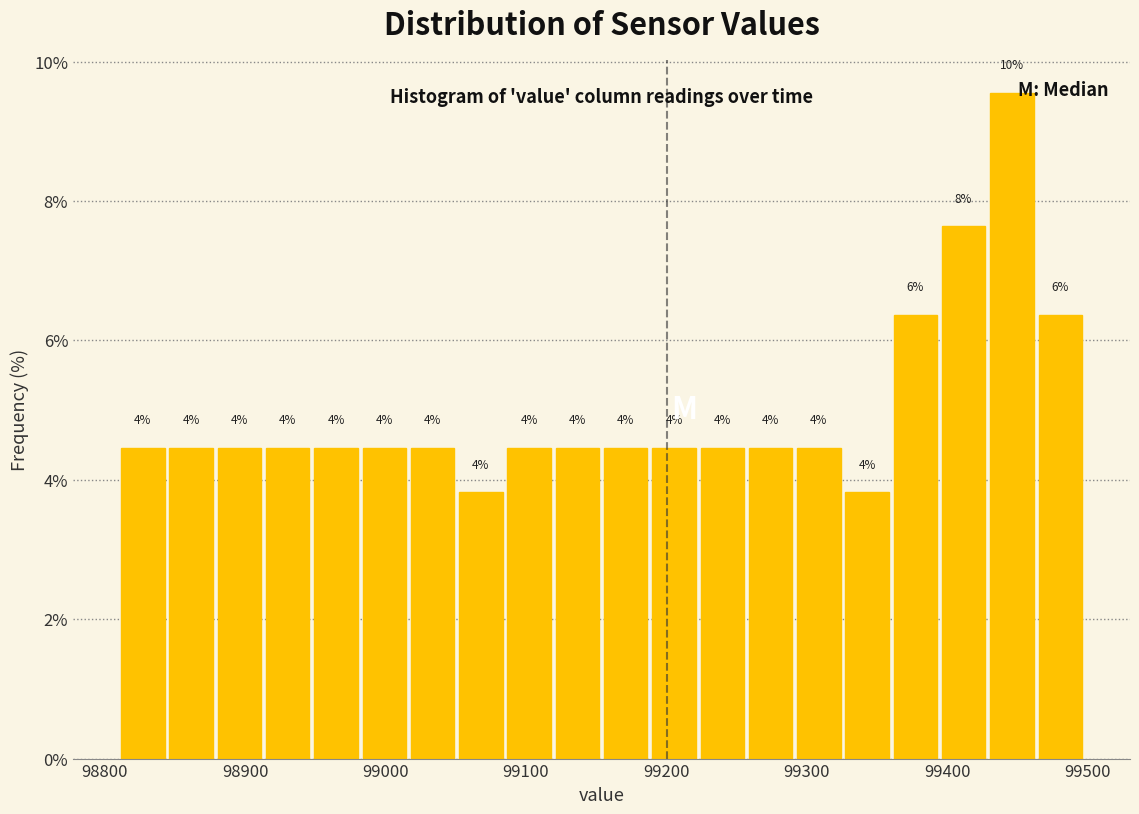

Around what value on the x-axis is the tallest bar? Give the approximate position of its centre, as read against the axis.

99450